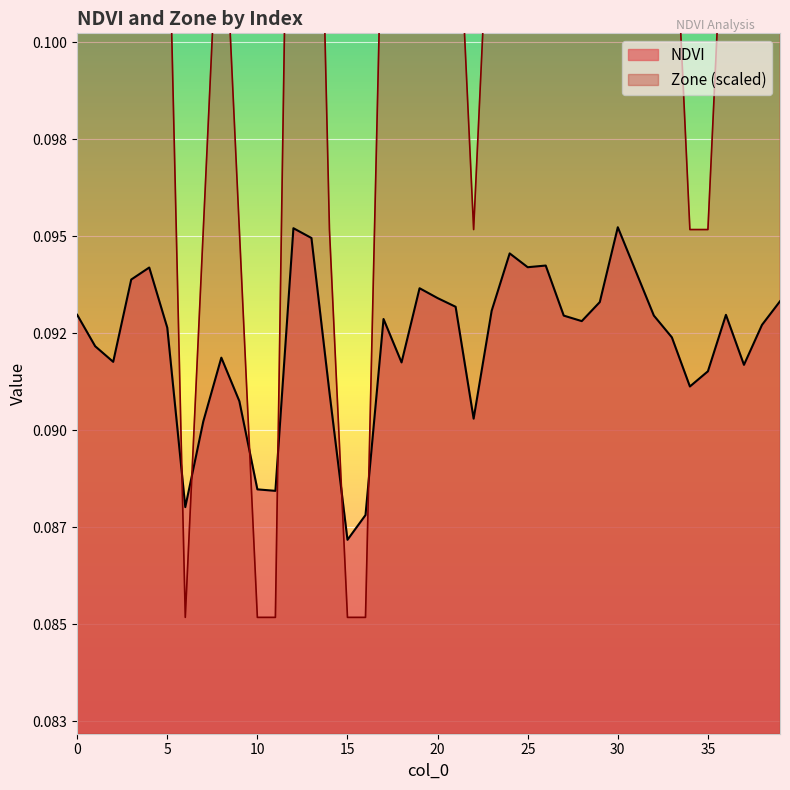

List the series in order of their peak value, lowest first.

NDVI, Zone